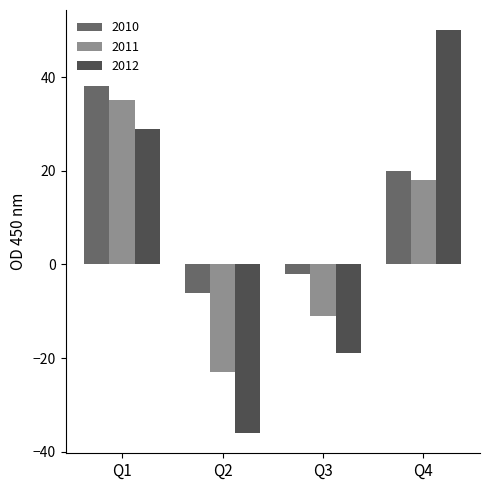

What is the difference between the highest and lowest values at Q2?

30